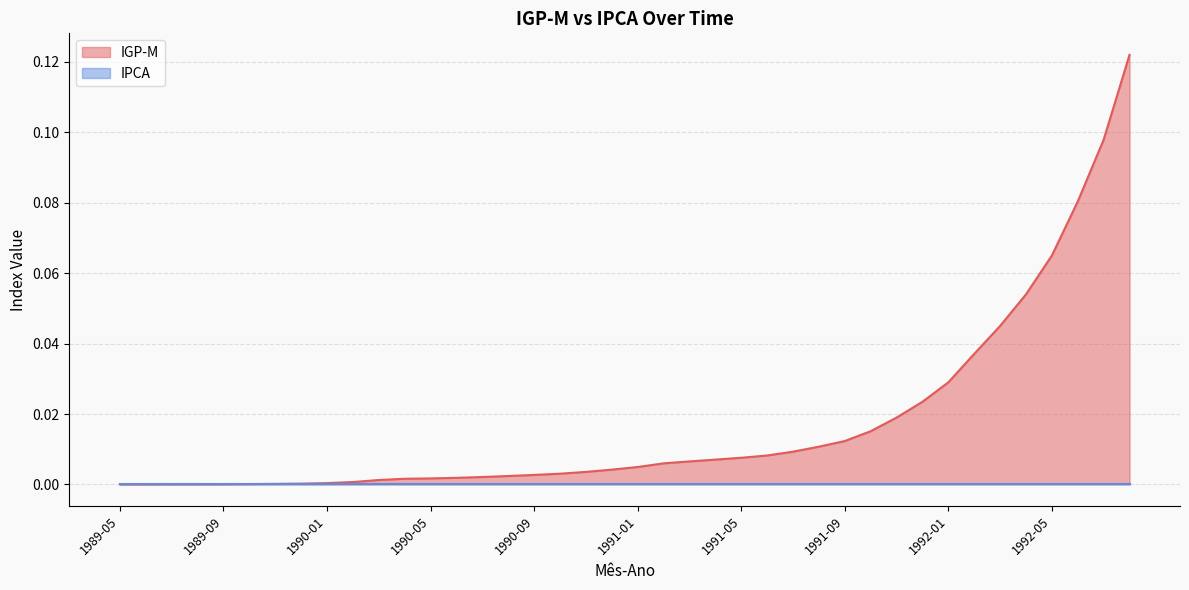

True or false: the data shows 0.0 at 1991-10.

False